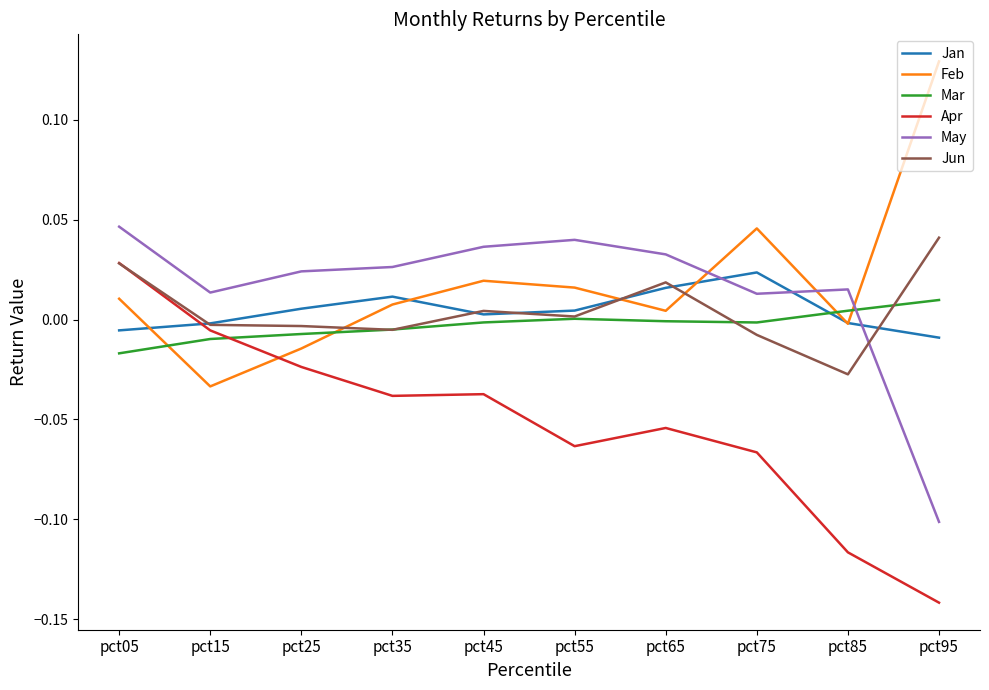

Is the value of Feb at pct25 greater than the value of Apr at pct95?

Yes